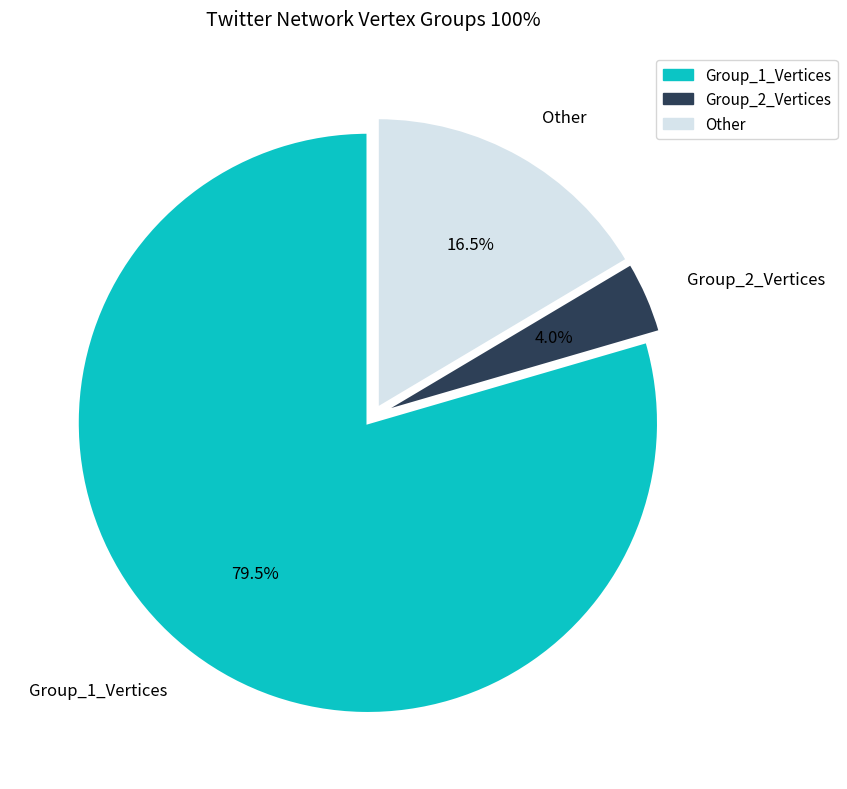

Rank the categories by value from lowest to highest.

Group_2_Vertices, Other, Group_1_Vertices